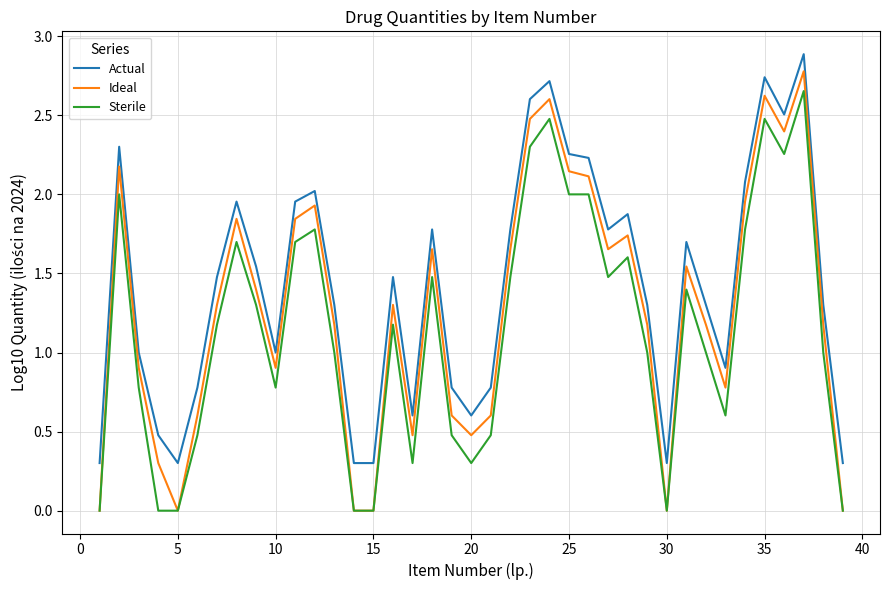

Rank the series by their average value, from lowest to highest.

Sterile, Ideal, Actual